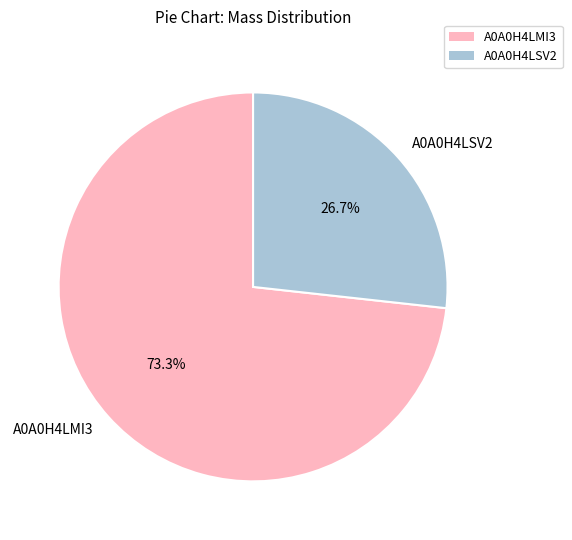

What percentage is the A0A0H4LMI3 slice, to the nearest percent?

73%